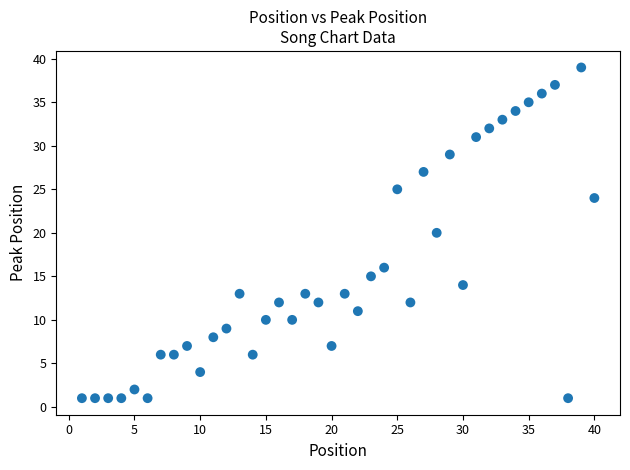

What is the range of X values (max minus min)?

39